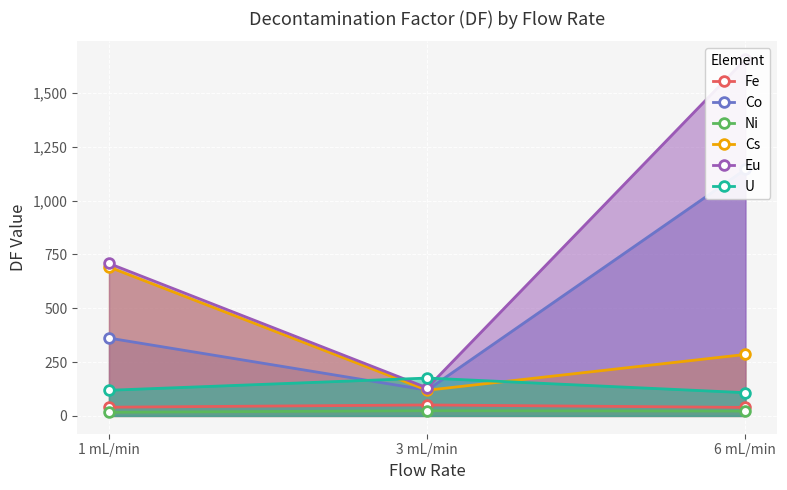

What is the difference between the maximum and minimum values in the Ni series?

7.3